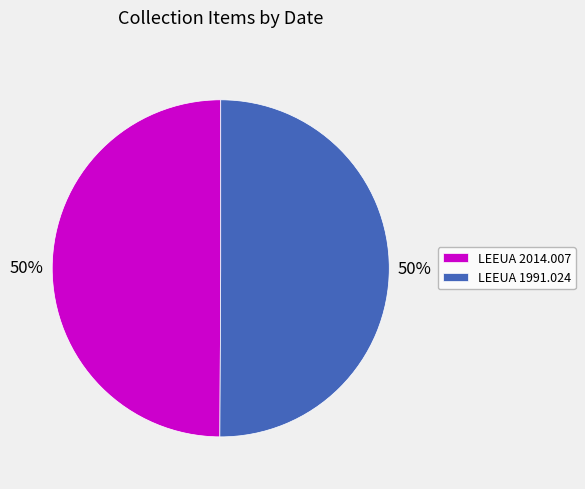

True or false: LEEUA 1991.024 accounts for 50% of the total.

True